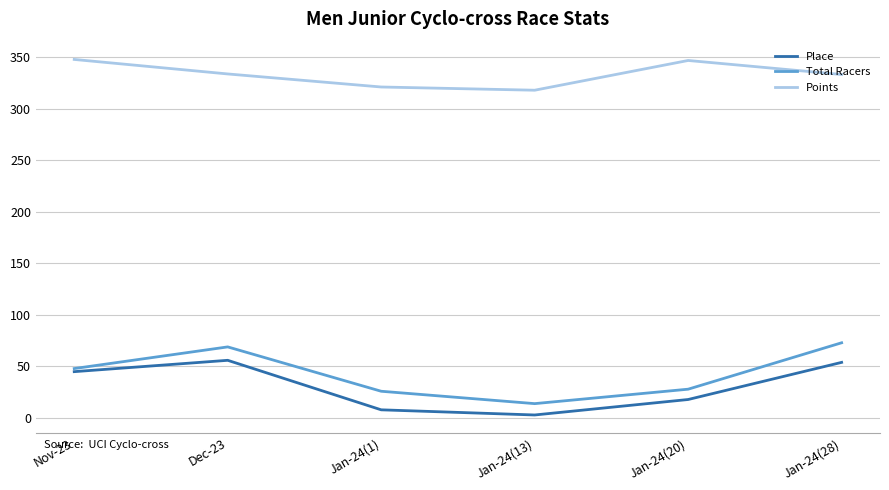

Is it true that Place equals 45.0 at Nov-23?

True